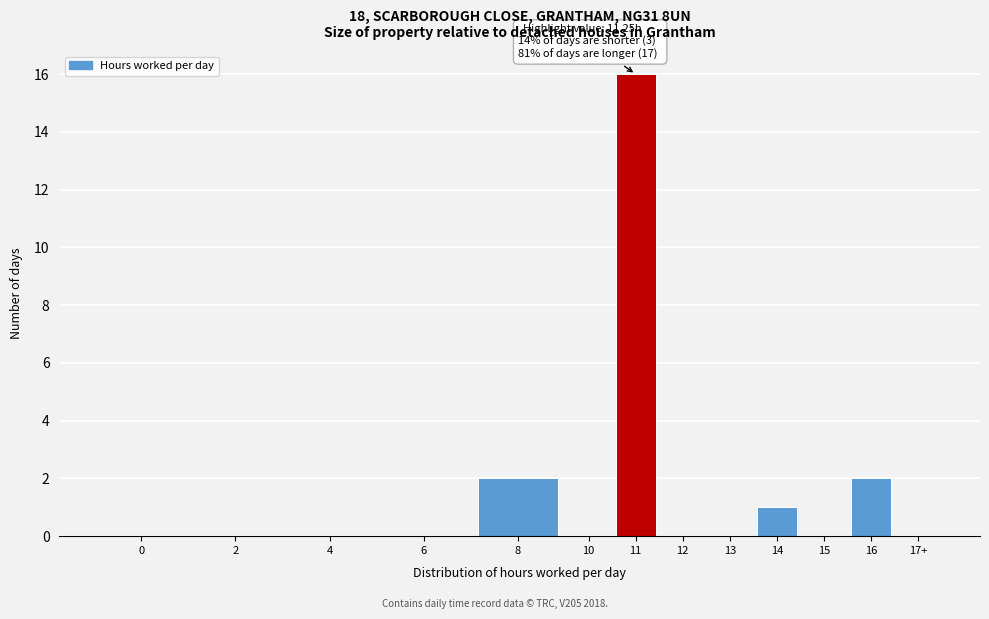

Reading left to right, what are all the values shown in this chart?

0=0	2=0	4=0	6=0	8=2	10=0	11=16	12=0	13=0	14=1	15=0	16=2	17+=0